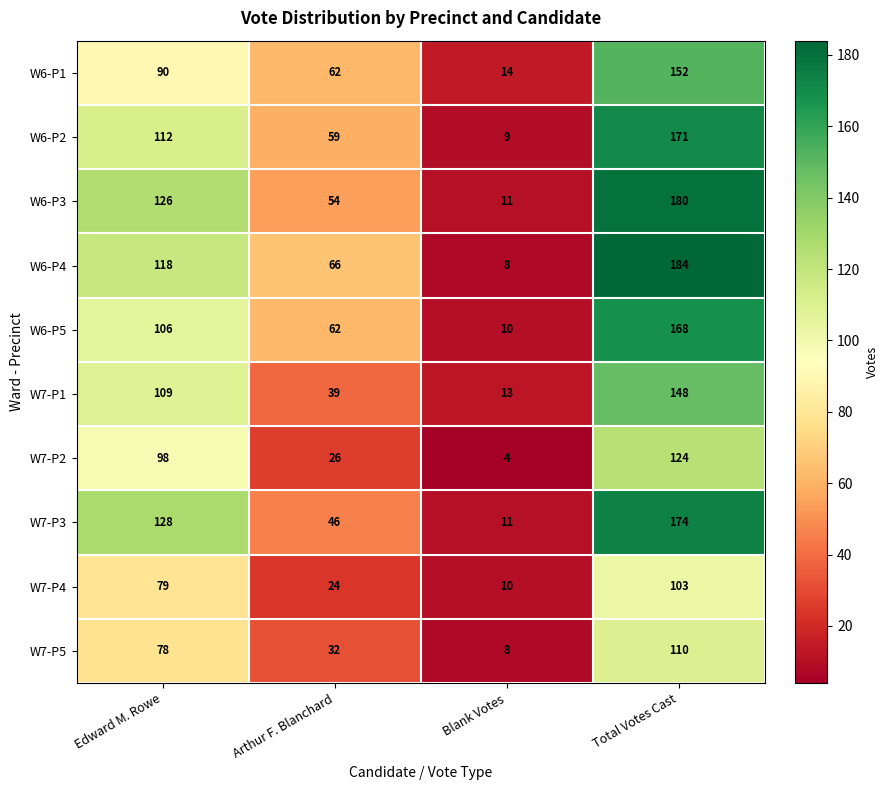

At how many categories does at least one series exceed 56?

3